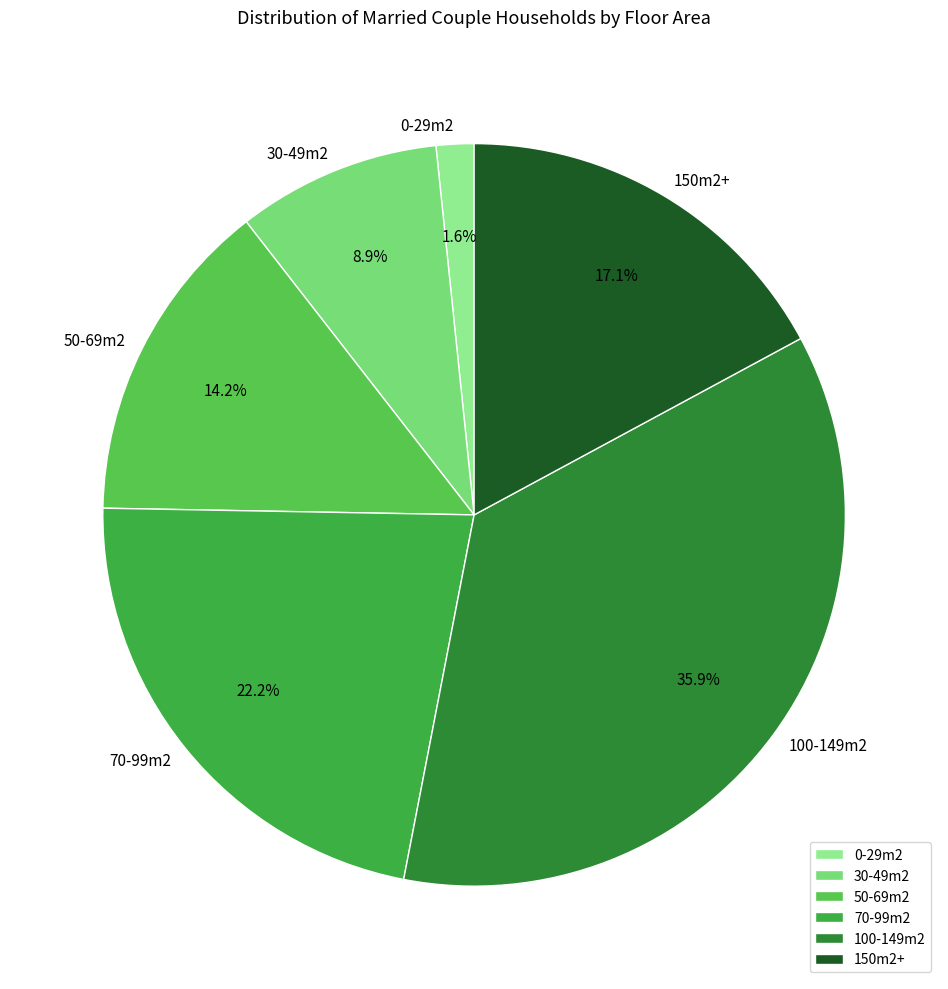

To the nearest percent, what is the difference between the 50-69m2 and 150m2+ slice percentages?

3%